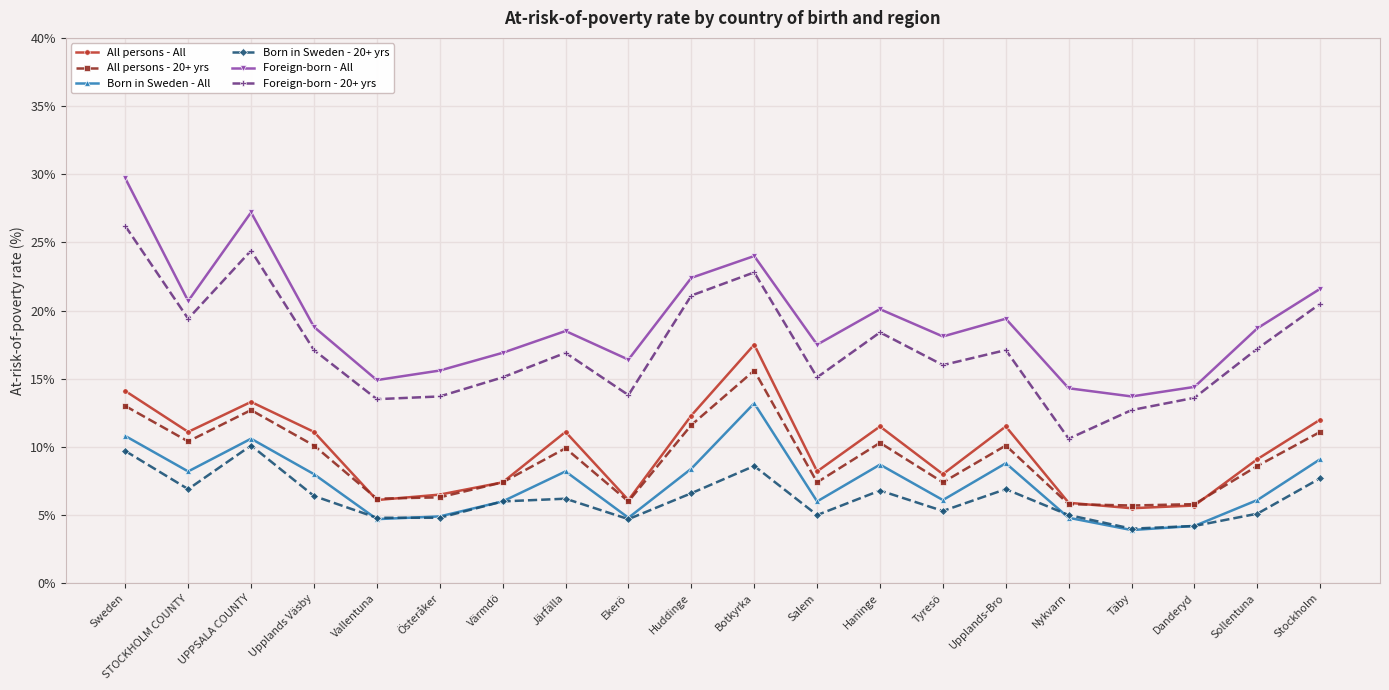

True or false: Foreign-born - All and All persons - All intersect in this chart.

False